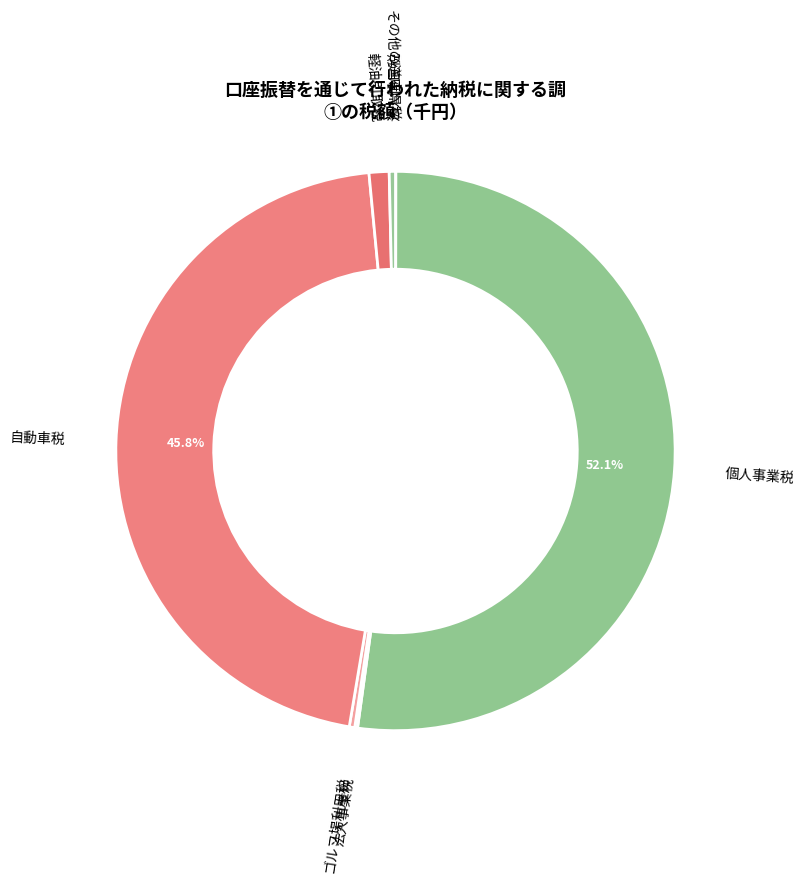

Which category has the smallest portion of the pie?

法人住民税